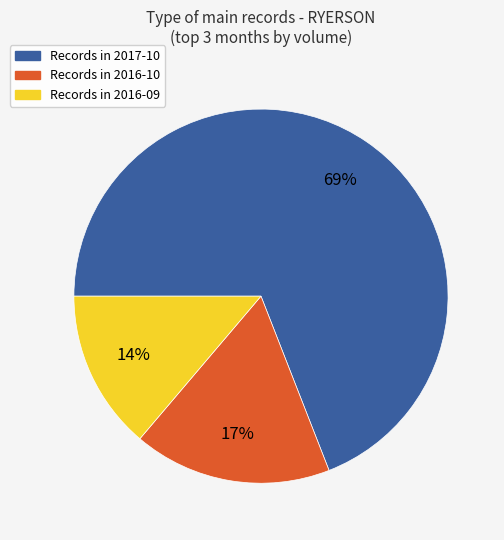

Is there any slice that represents more than half of the pie?

Yes